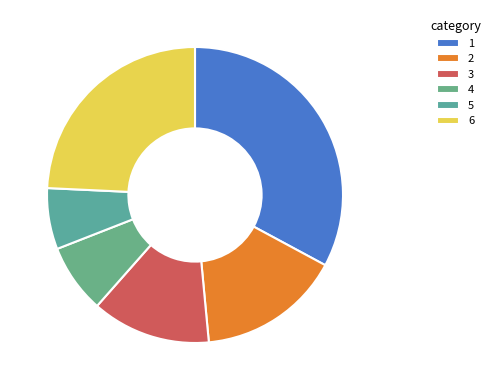

Count the number of slices in the pie.

6